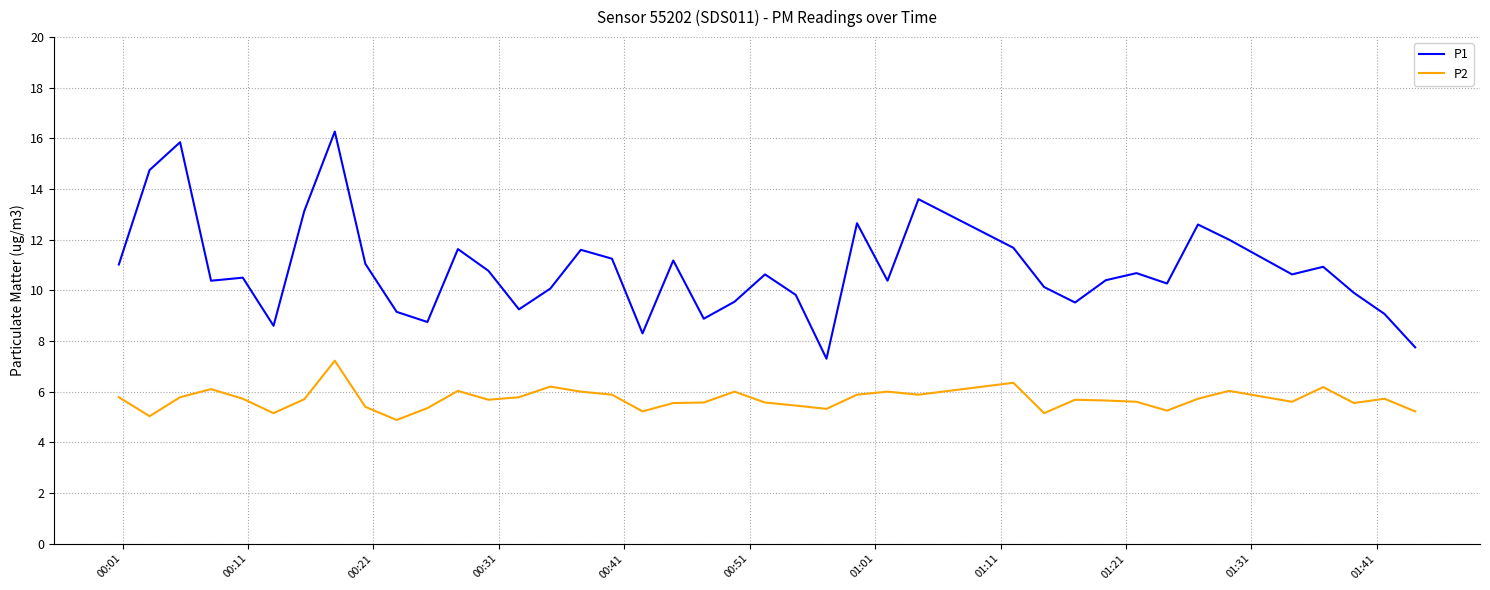

True or false: P2 and P1 intersect in this chart.

False